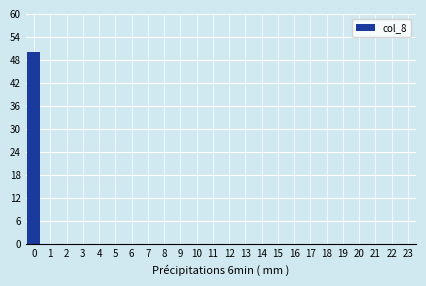

Reading left to right, list all the values displayed in this chart.

0=50	1=0	2=0	3=0	4=0	5=0	6=0	7=0	8=0	9=0	10=0	11=0	12=0	13=0	14=0	15=0	16=0	17=0	18=0	19=0	20=0	21=0	22=0	23=0